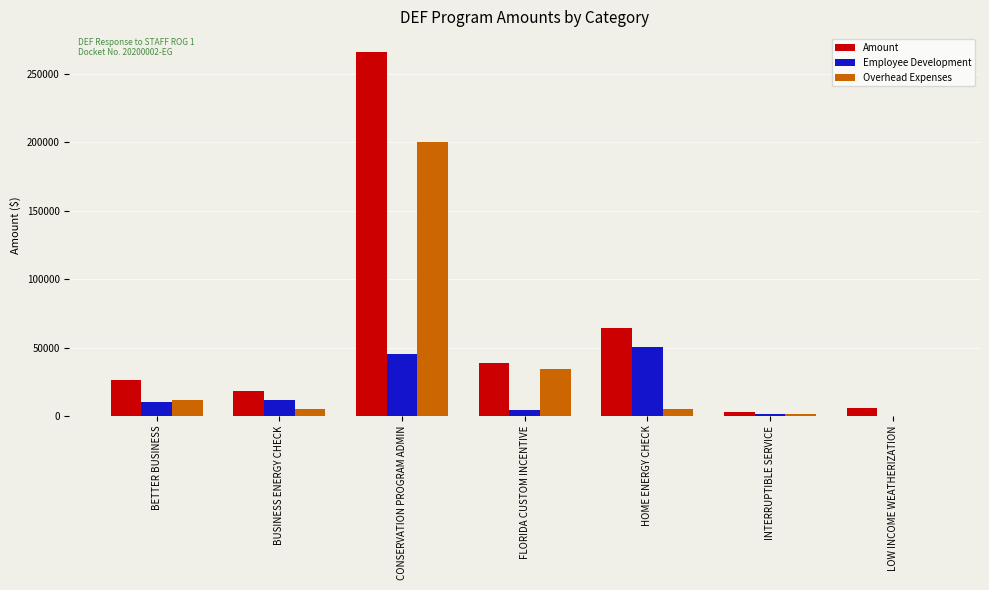

Which series has the largest range (max minus min)?

Amount